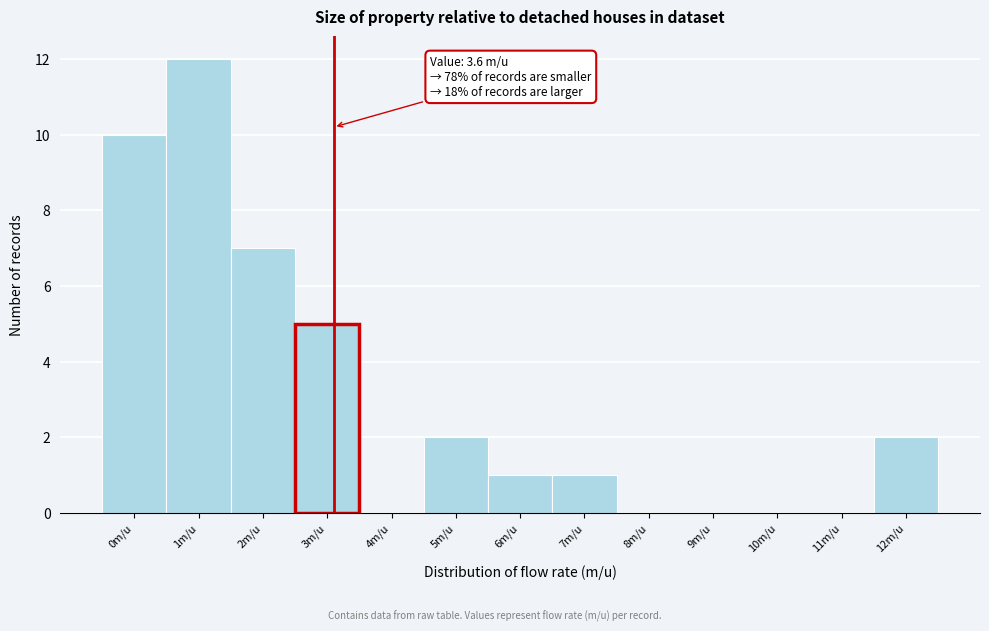

Reading right to left, transcribe all the data shown in this chart.

12m/u=2	11m/u=0	10m/u=0	9m/u=0	8m/u=0	7m/u=1	6m/u=1	5m/u=2	4m/u=0	3m/u=5	2m/u=7	1m/u=12	0m/u=10